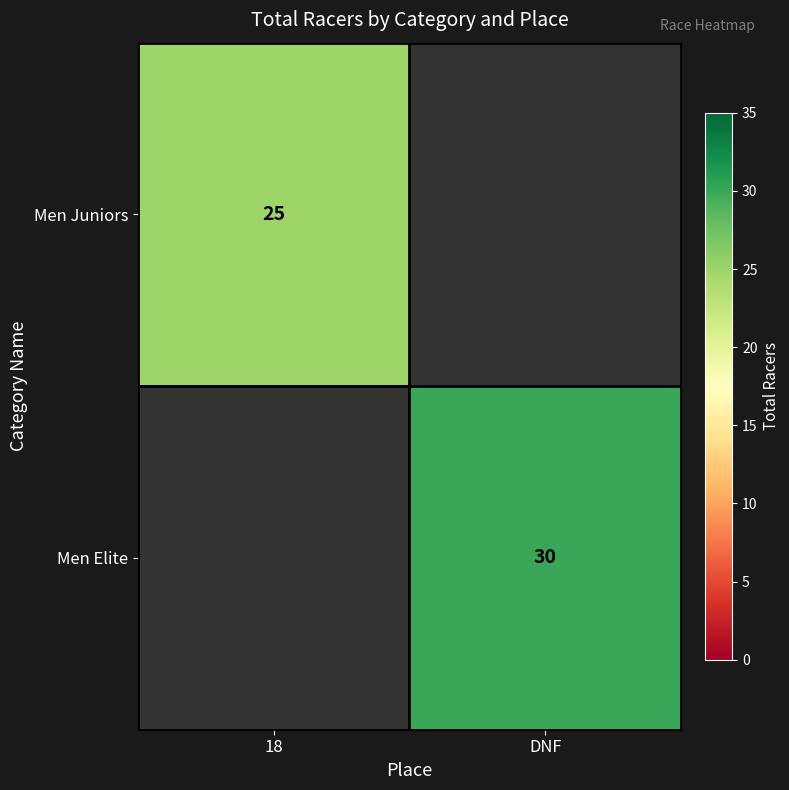

The value of Men Juniors at 18 is 25. True or false?

True